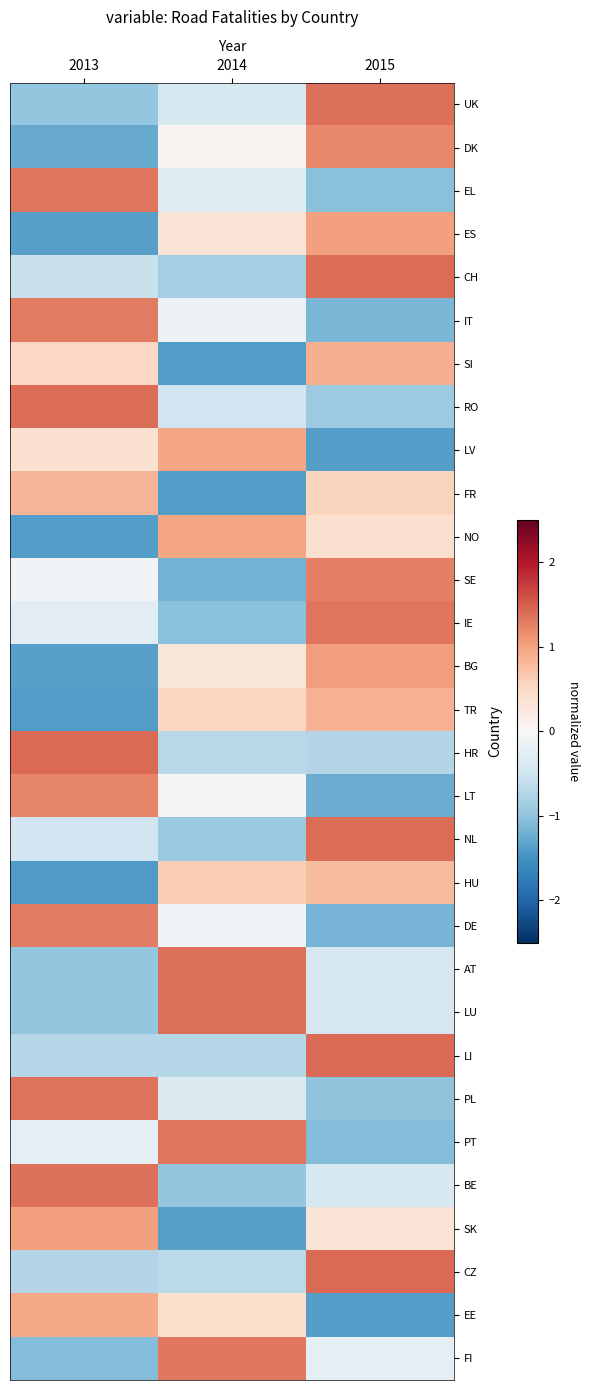

Reading left to right, transcribe all the data shown in this chart.

UK: 2013=-1.0	2014=-0.4	2015=1.4
DK: 2013=-1.3	2014=0.1	2015=1.2
EL: 2013=1.3	2014=-0.3	2015=-1.0
ES: 2013=-1.4	2014=0.3	2015=1.0
CH: 2013=-0.6	2014=-0.9	2015=1.4
IT: 2013=1.3	2014=-0.1	2015=-1.1
SI: 2013=0.5	2014=-1.4	2015=0.9
RO: 2013=1.4	2014=-0.5	2015=-0.9
LV: 2013=0.4	2014=1.0	2015=-1.4
FR: 2013=0.8	2014=-1.4	2015=0.6
NO: 2013=-1.4	2014=1.0	2015=0.4
SE: 2013=-0.1	2014=-1.2	2015=1.3
IE: 2013=-0.3	2014=-1.1	2015=1.3
BG: 2013=-1.4	2014=0.3	2015=1.0
TR: 2013=-1.4	2014=0.5	2015=0.9
HR: 2013=1.4	2014=-0.7	2015=-0.7
LT: 2013=1.2	2014=0.0	2015=-1.2
NL: 2013=-0.5	2014=-0.9	2015=1.4
HU: 2013=-1.4	2014=0.6	2015=0.8
DE: 2013=1.3	2014=-0.1	2015=-1.2
AT: 2013=-1.0	2014=1.4	2015=-0.4
LU: 2013=-1.0	2014=1.4	2015=-0.4
LI: 2013=-0.7	2014=-0.7	2015=1.4
PL: 2013=1.4	2014=-0.4	2015=-1.0
PT: 2013=-0.2	2014=1.3	2015=-1.1
BE: 2013=1.4	2014=-1.0	2015=-0.4
SK: 2013=1.0	2014=-1.4	2015=0.3
CZ: 2013=-0.7	2014=-0.7	2015=1.4
EE: 2013=1.0	2014=0.4	2015=-1.4
FI: 2013=-1.1	2014=1.3	2015=-0.2